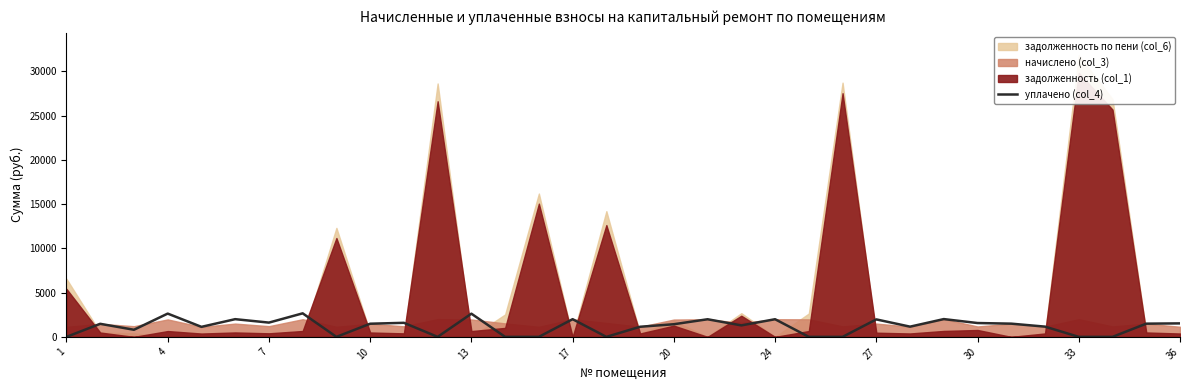

The value of уплачено (col_4) at 36 is 1524.0. True or false?

True